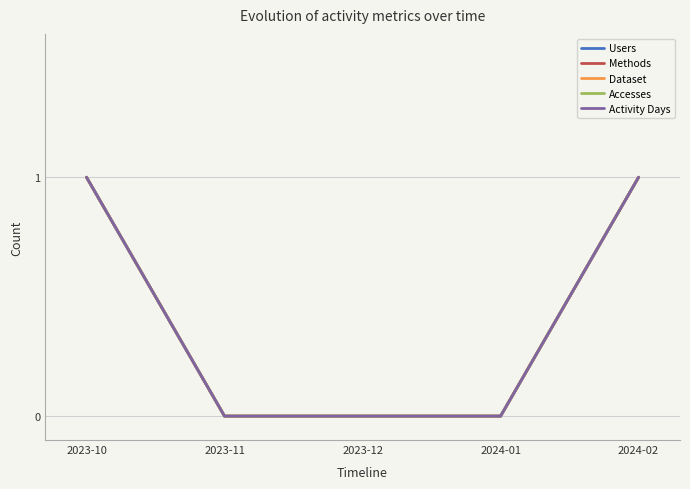

Does the chart display data point markers on the line(s)?

No